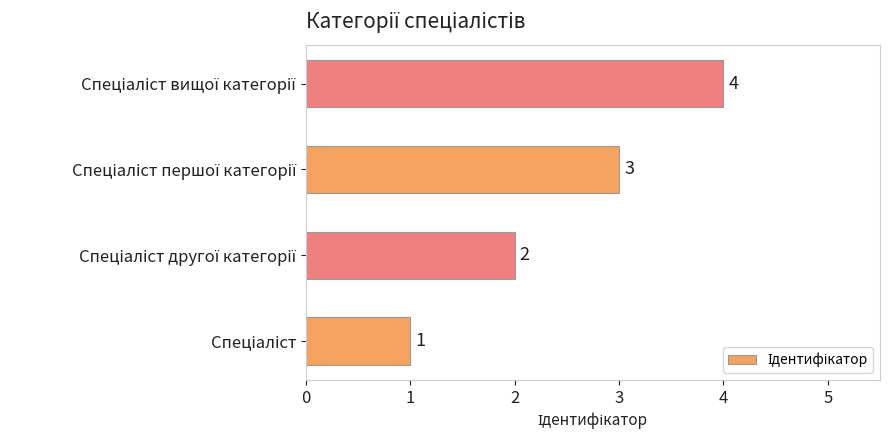

Count the values in the range 2 to 4.

3